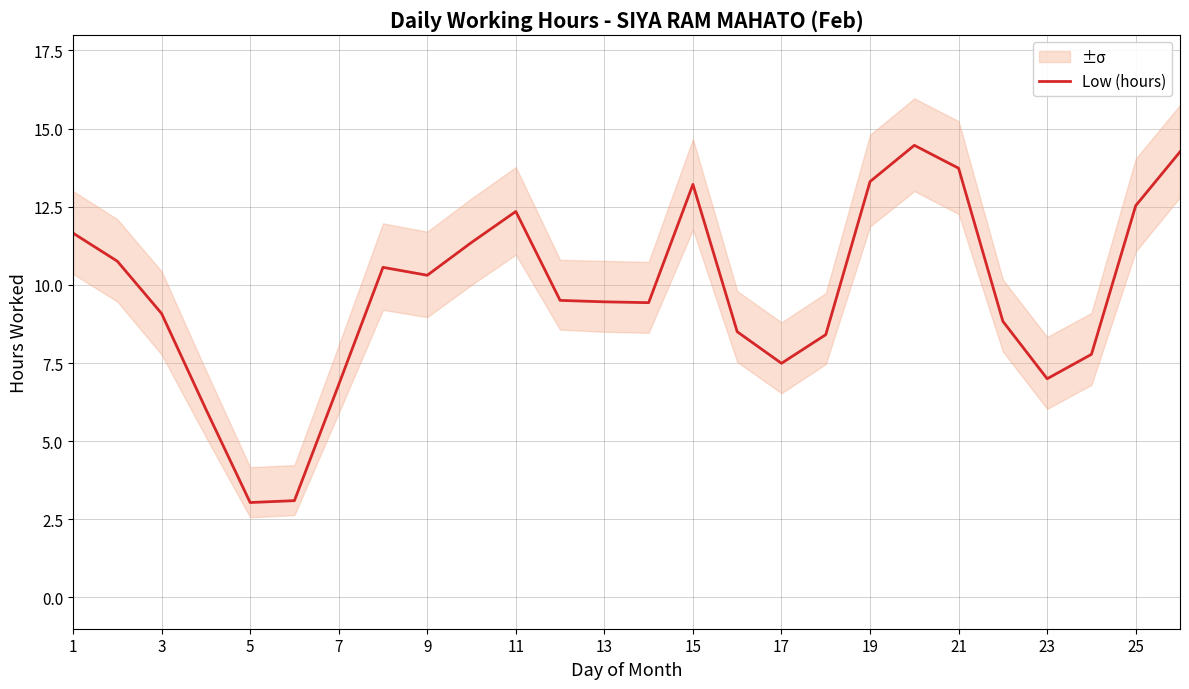

The Low (hours) series shows 12.3 at 11. True or false?

True